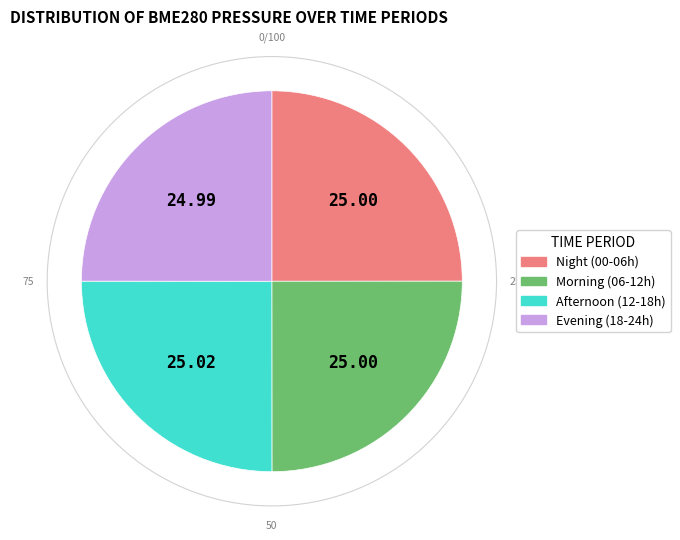

Is it true that 00:00-06:00 is 25% of the pie?

True